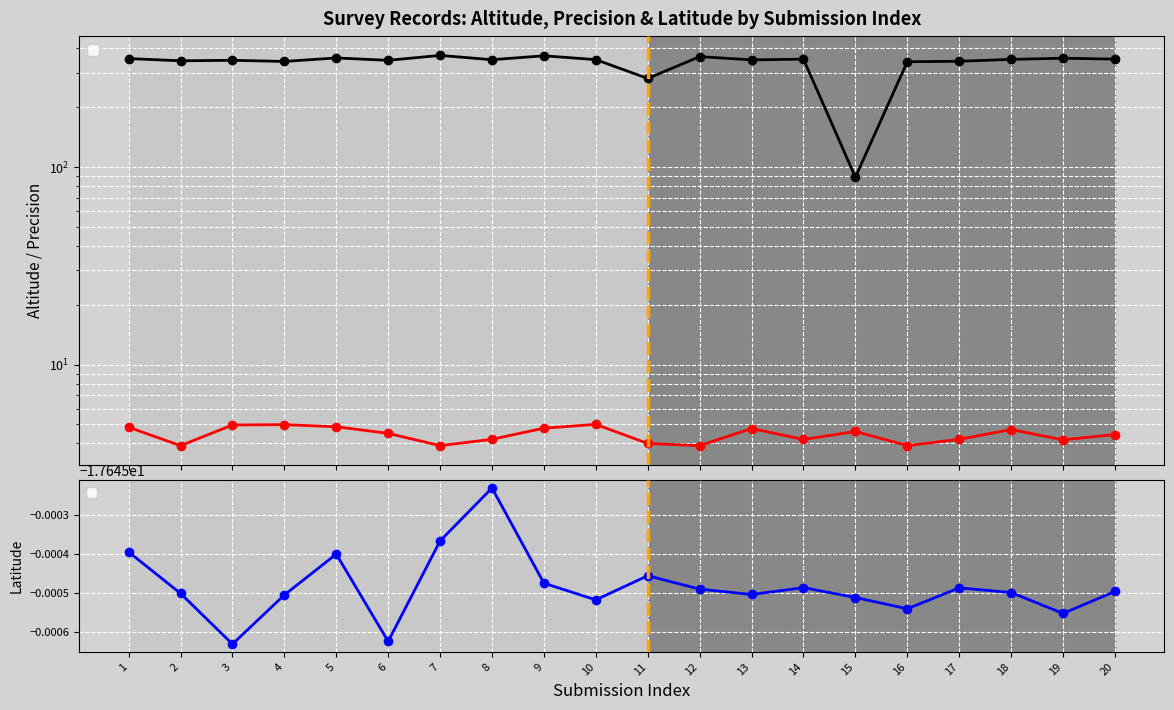

How many distinct data groups are displayed?

3